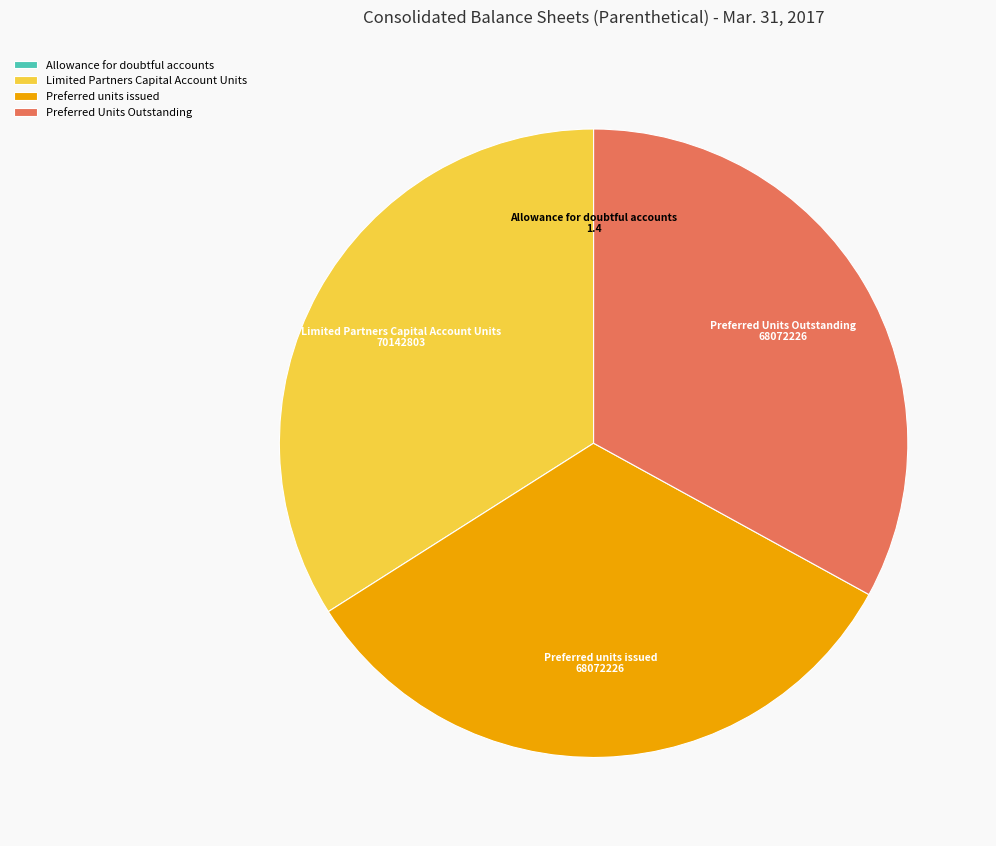

What is the ratio of the value at Limited Partners Capital Account Units to the value at Preferred Units Outstanding?

1.0